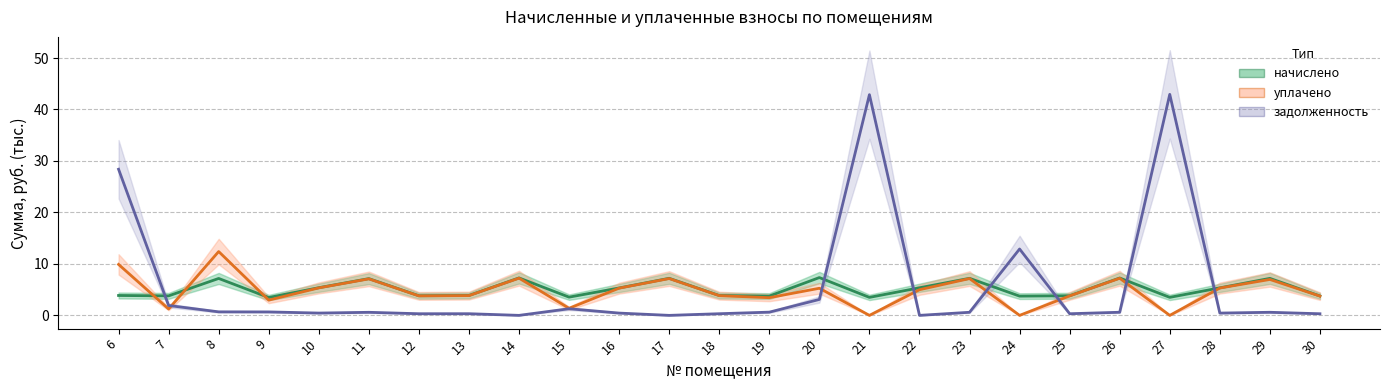

In задолженность, how many points are lower than both neighbors (excluding endpoints)?

7